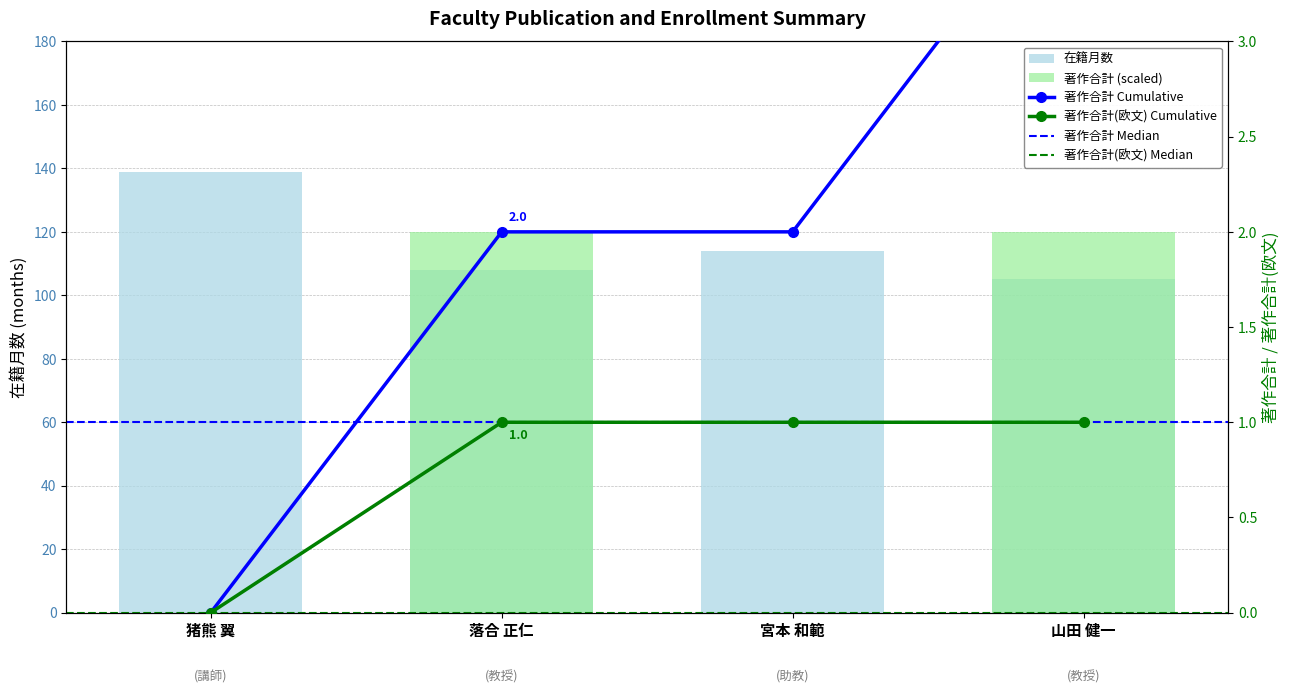

Between 落合 正仁 and 山田 健一, which series saw the biggest shift?

在籍月数